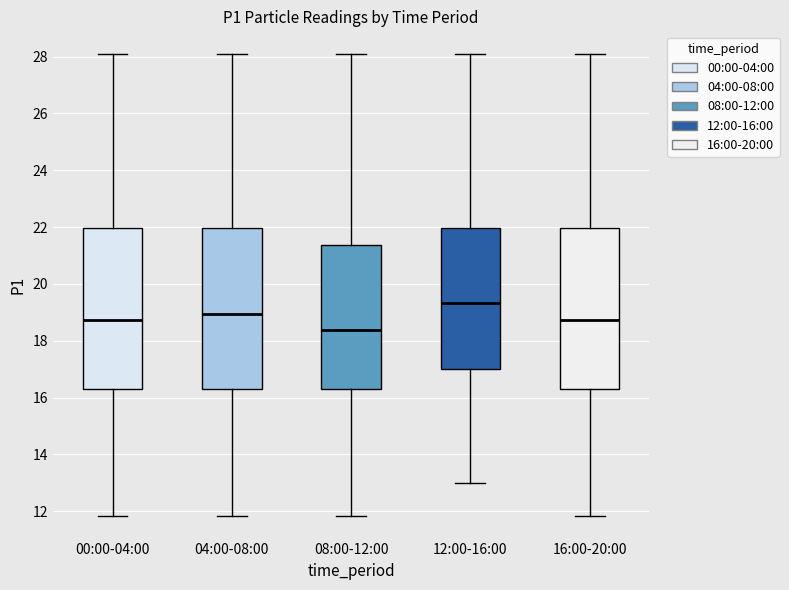

Reading left to right, transcribe this box plot: for each box, give where its median line is, the range the box spans, and where its two whiskers end, as read against the y-axis. The values are not printed on the chart, so give them approximately, as read against the axis.

00:00-04:00: median 18.8, box 16.2 to 22.0, whiskers 11.8 to 28.0
04:00-08:00: median 19.0, box 16.2 to 22.0, whiskers 11.8 to 28.0
08:00-12:00: median 18.4, box 16.2 to 21.4, whiskers 11.8 to 28.0
12:00-16:00: median 19.4, box 17.0 to 22.0, whiskers 13.0 to 28.0
16:00-20:00: median 18.8, box 16.2 to 22.0, whiskers 11.8 to 28.0